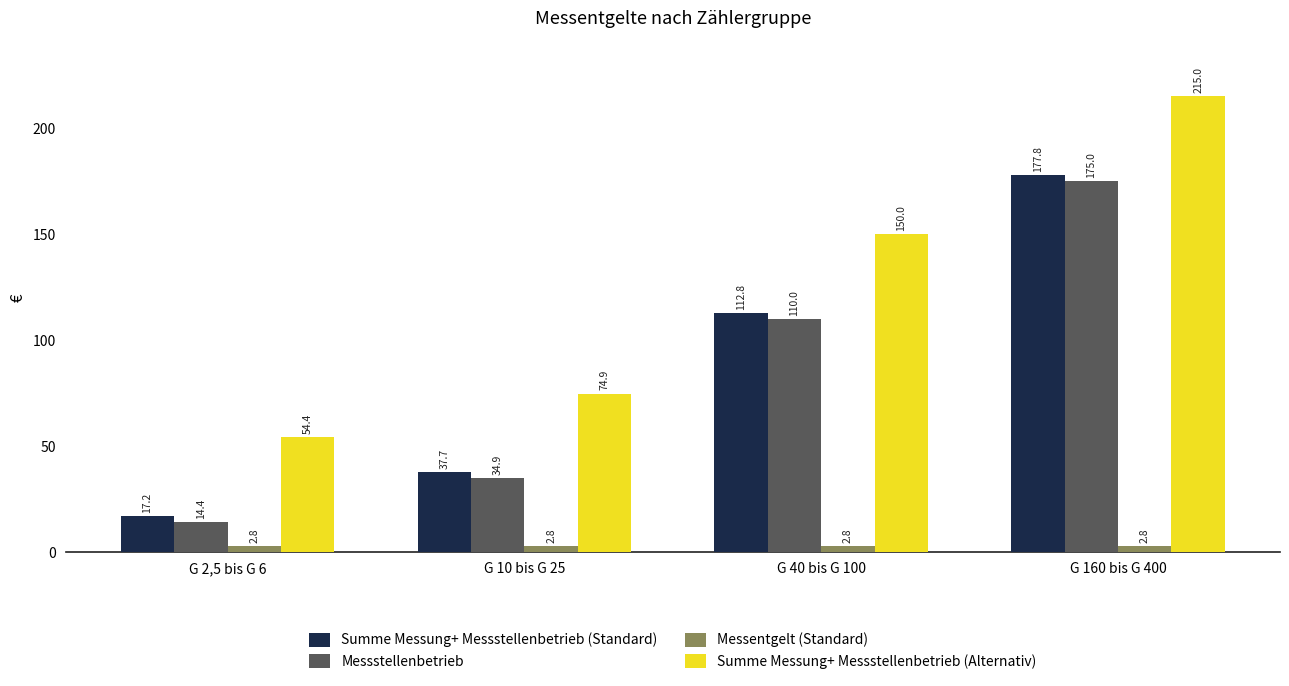

Which series has the largest total across all categories?

Summe Messung+ Messstellenbetrieb (Alternativ)